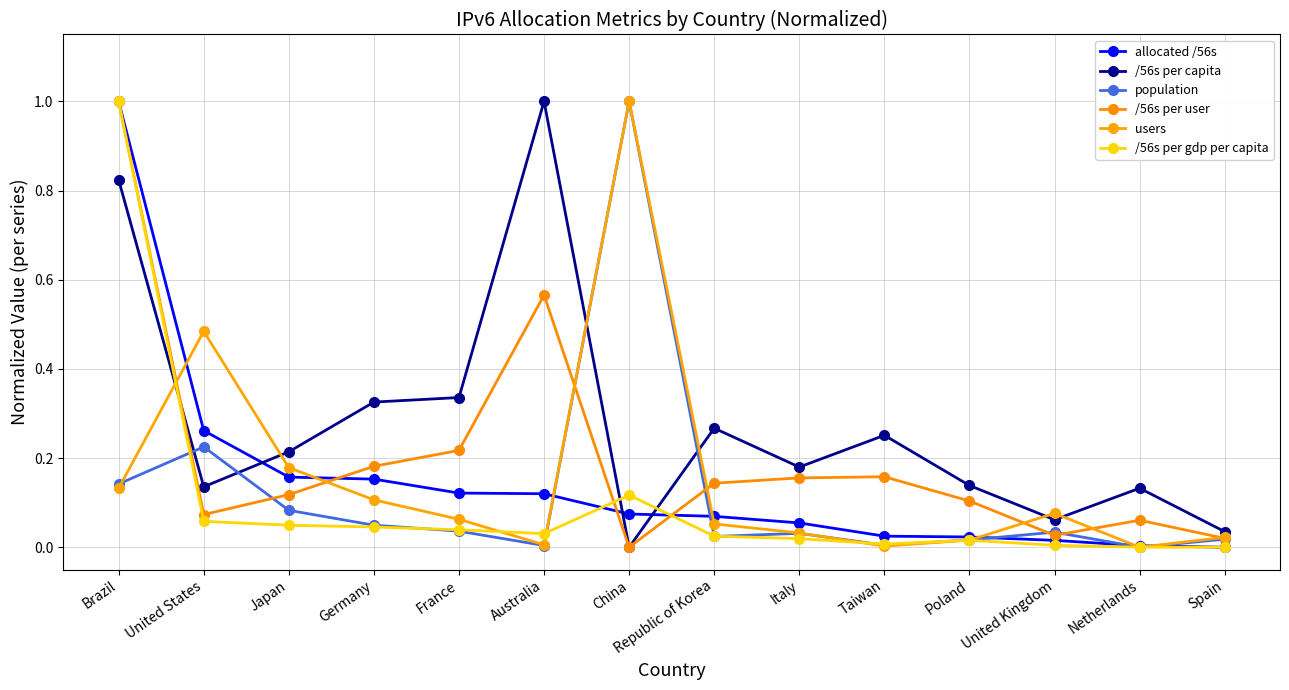

After their last crossing, which series has the higher values: /56s per capita or population?

/56s per capita